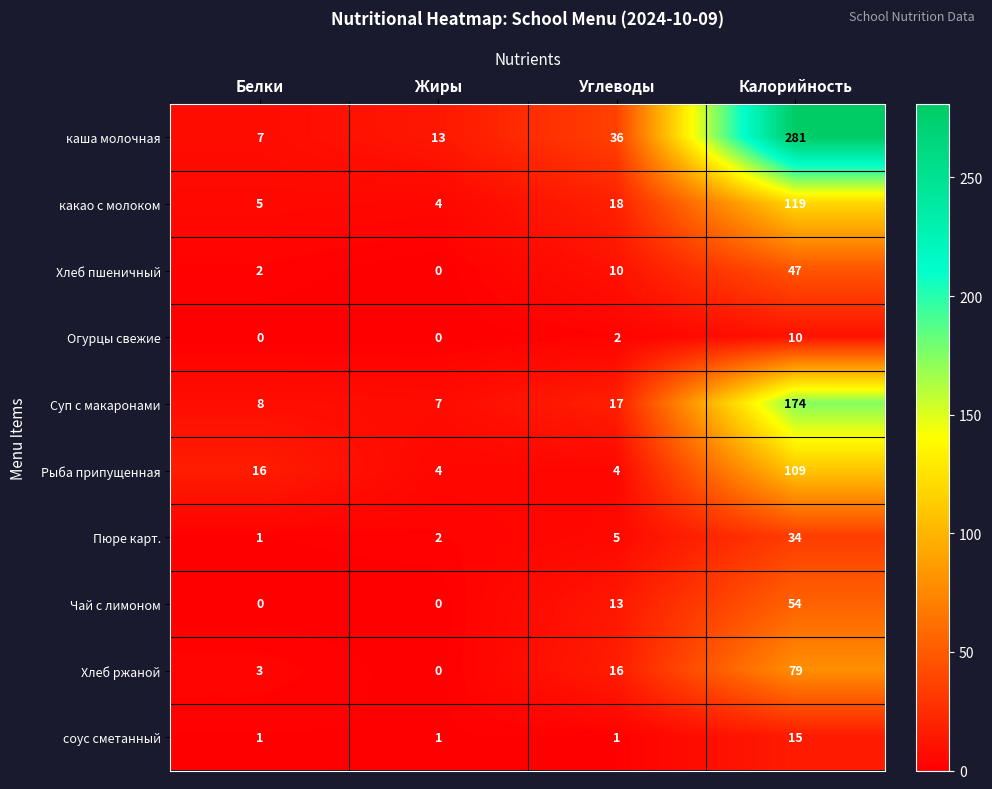

How many distinct data groups are displayed?

10